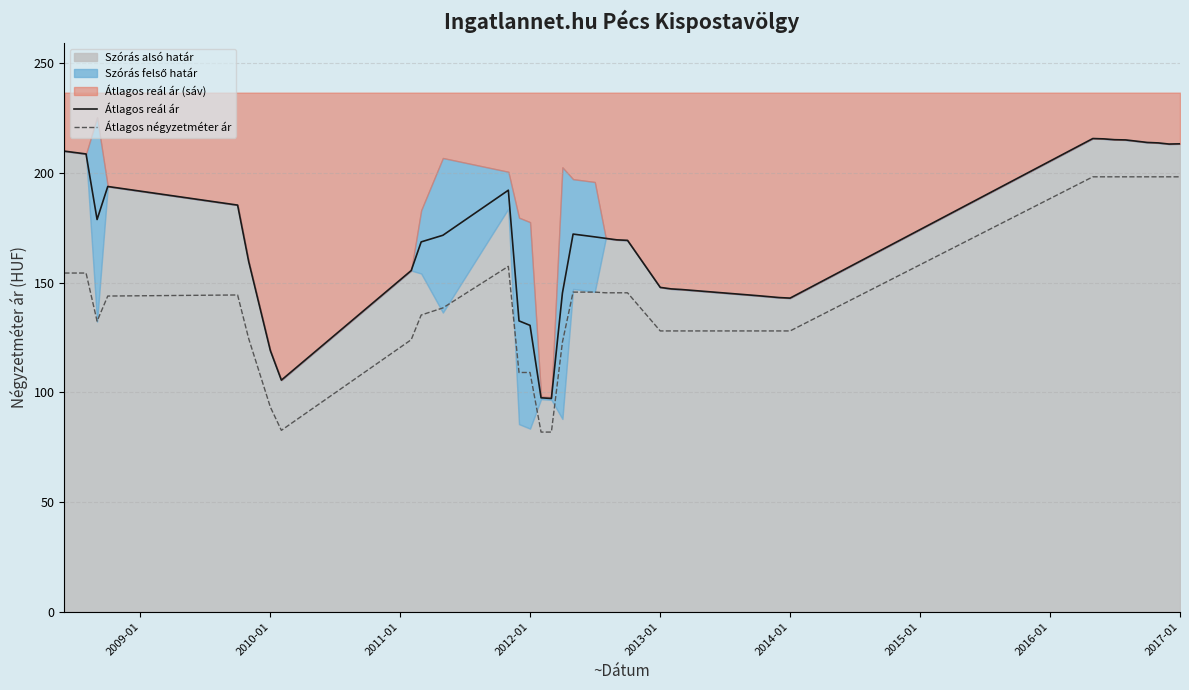

True or false: Átlagos reál ár and Átlagos négyzetméter ár cross at least once.

False